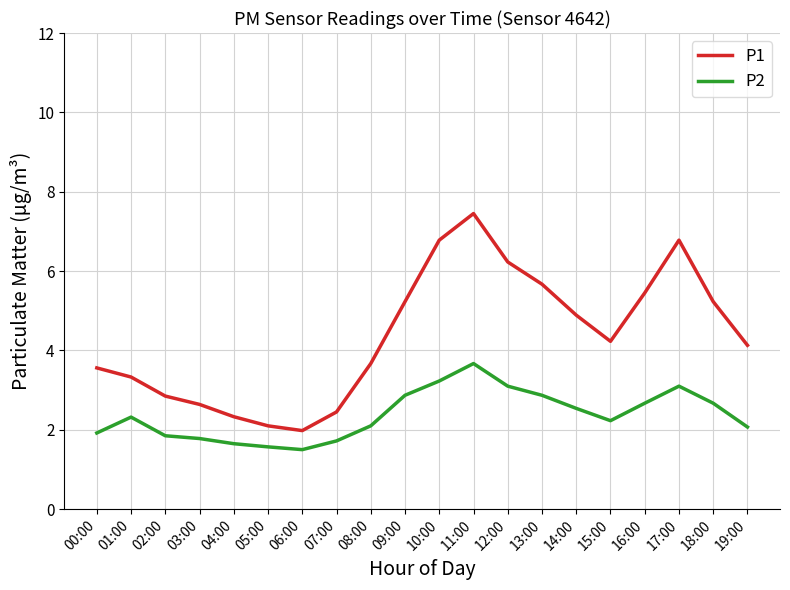

Where does the P2 series first go above 2?

01:00